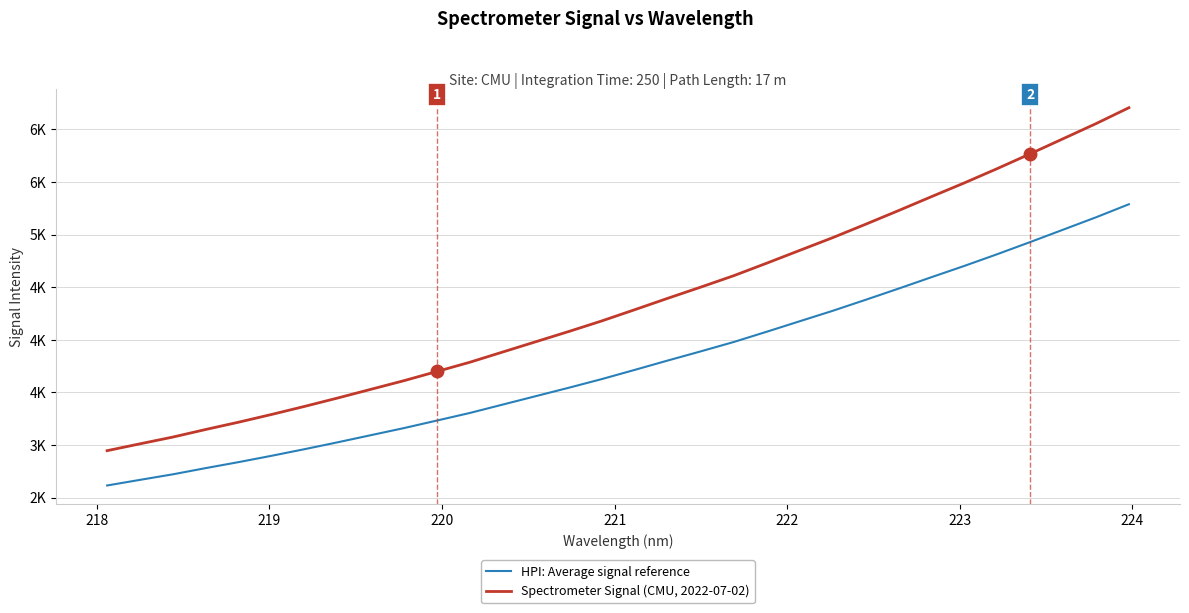

Does the chart display data point markers on the line(s)?

No